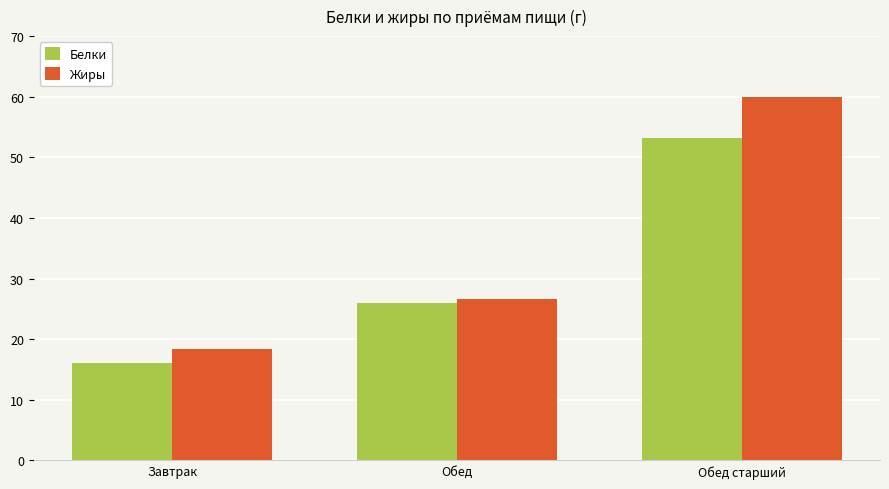

Reading right to left, transcribe all the data shown in this chart.

Белки: Обед старший=53.2	Обед=25.9	Завтрак=16.0
Жиры: Обед старший=60.0	Обед=26.7	Завтрак=18.4